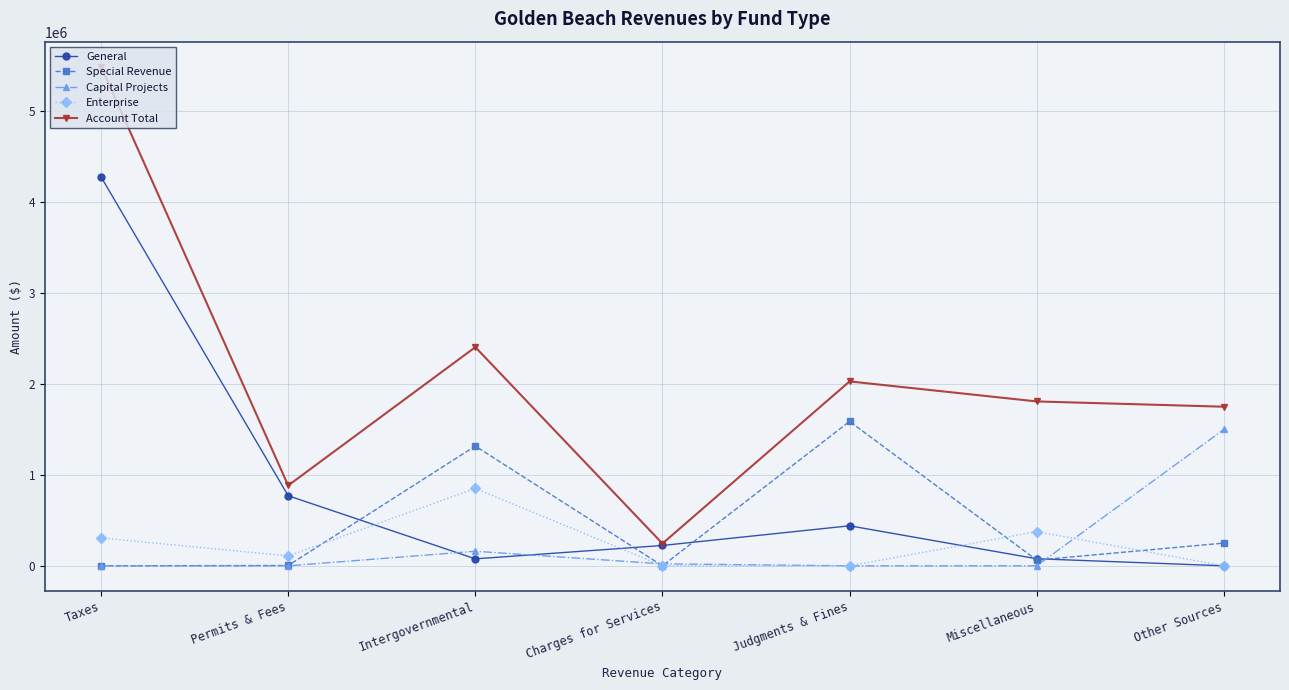

What is the label of the 7th point from the right?

Taxes